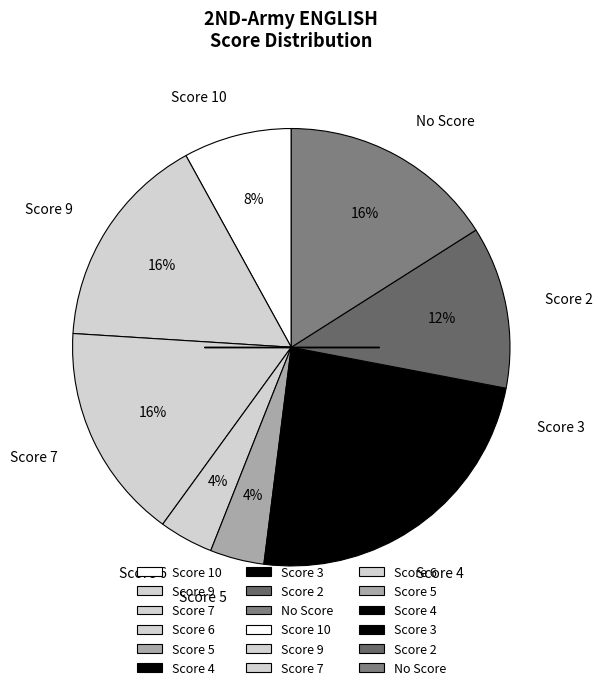

Do Score 10 and Score 6 together represent more than half of the pie?

No